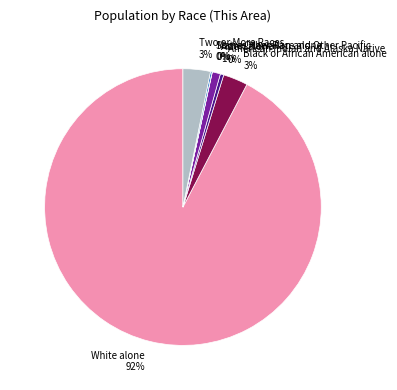

Which has a higher value, American Indian and Alaska Native or Asian alone?

Asian alone